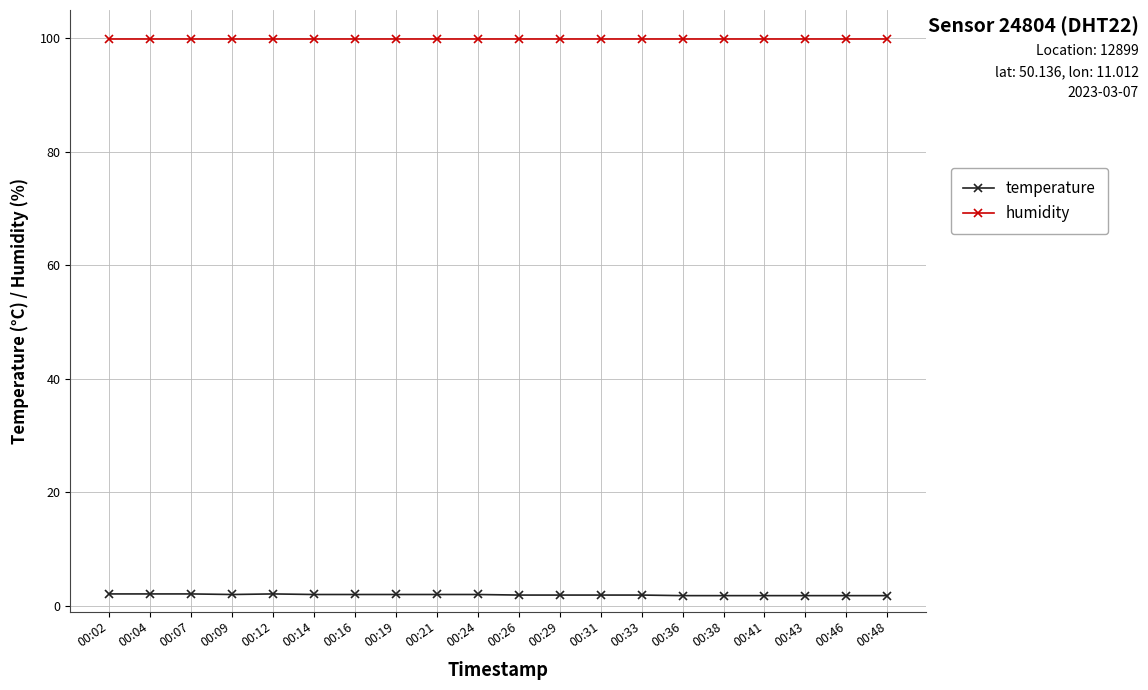

Read the humidity value at 00:07.

99.9